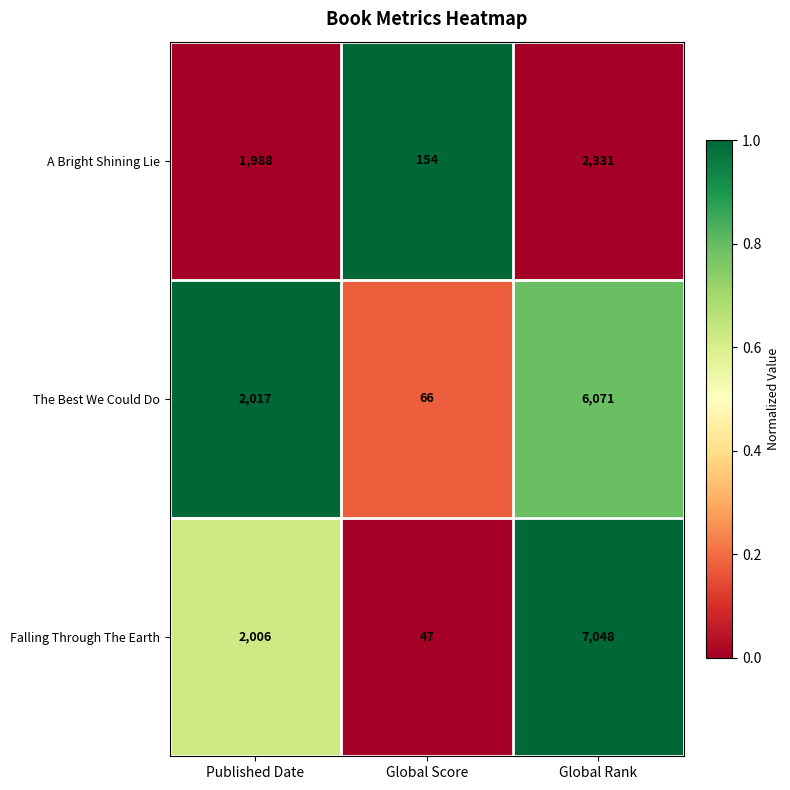

Count the number of data series in this chart.

3